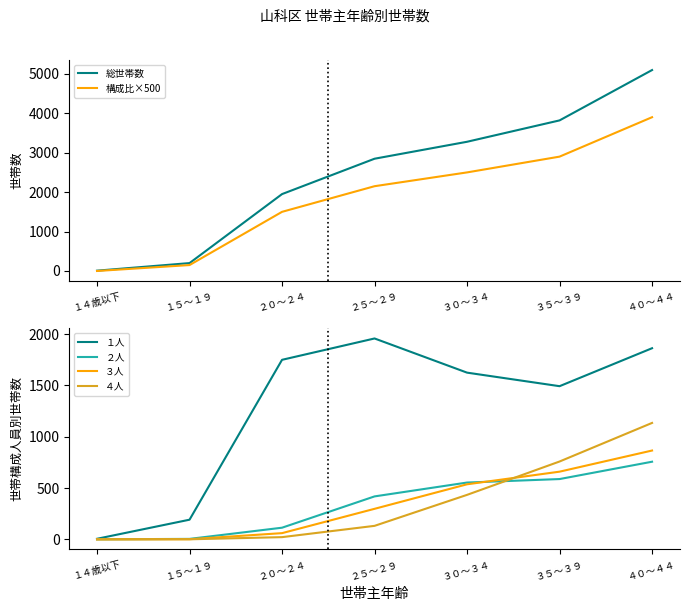

At which category is the sum across all series the highest?

４０～４４